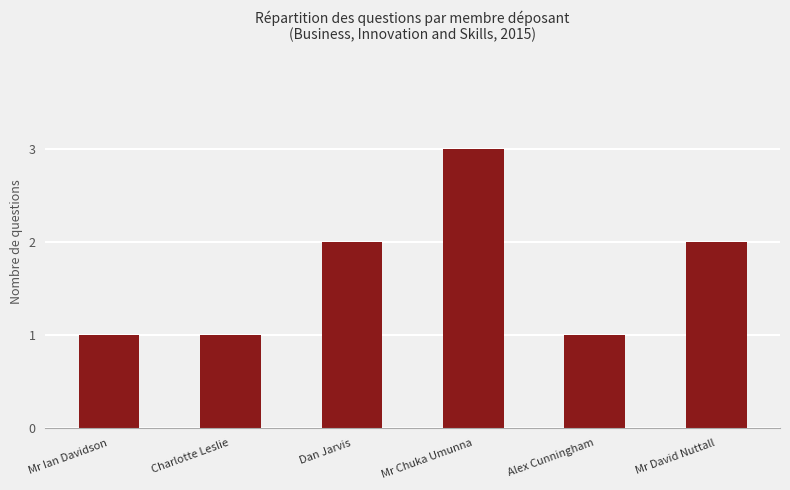

What is the greatest value displayed?

3